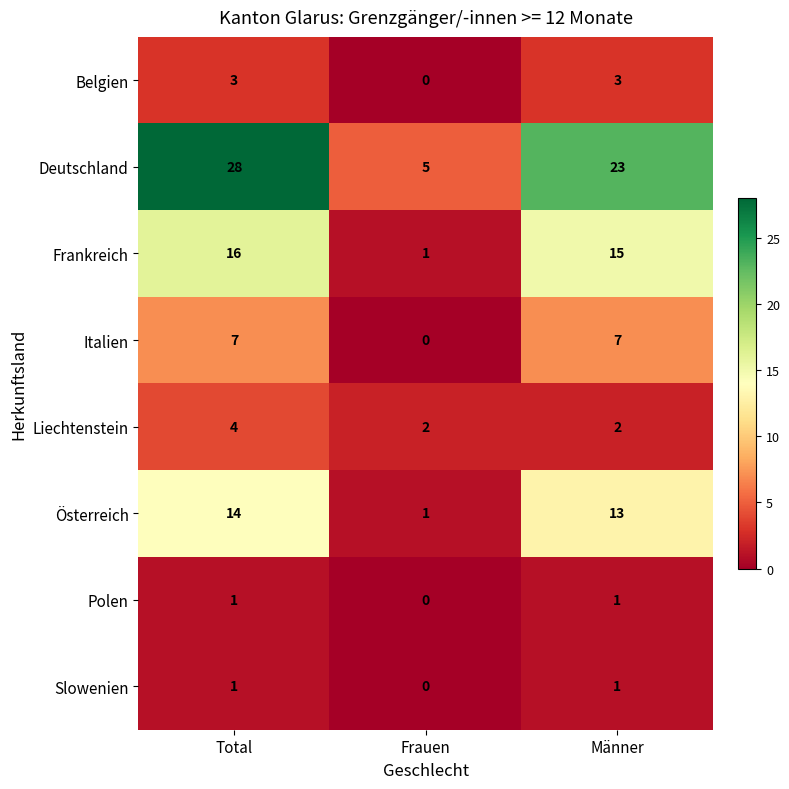

Is it true that Frankreich equals 5 at Männer?

False